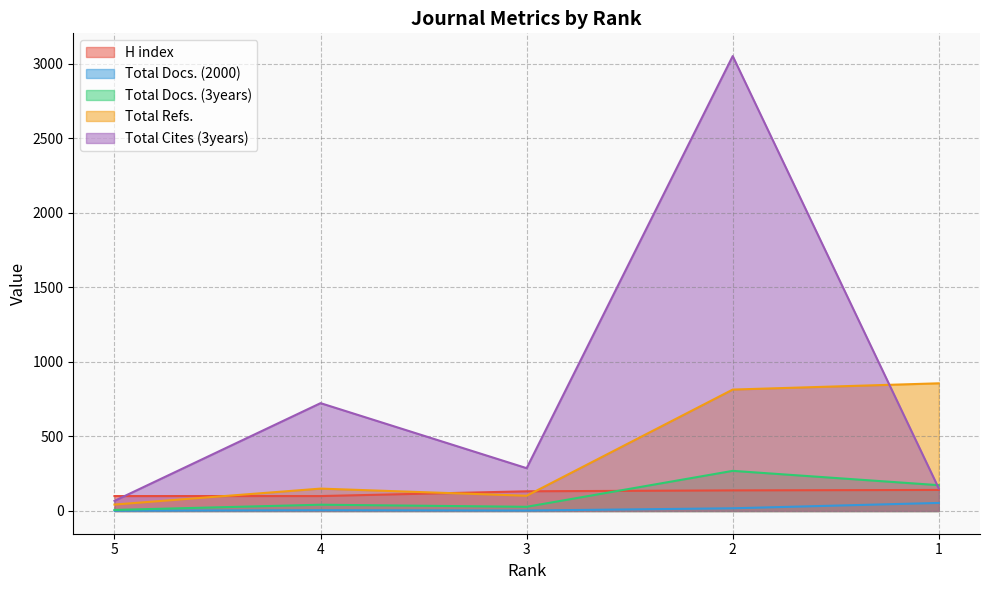

At how many categories does at least one series exceed 295?

3